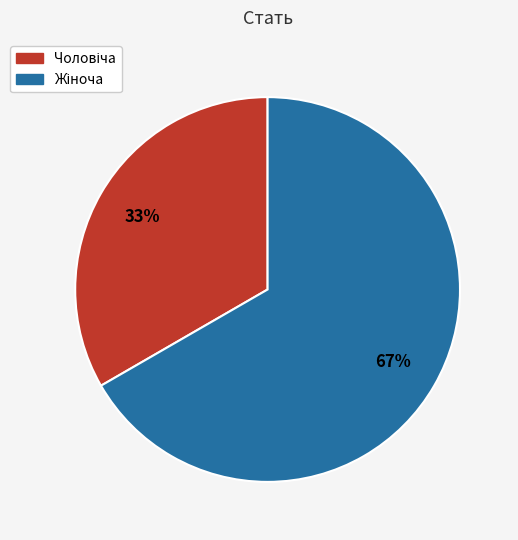

Does any single category account for the majority?

Yes